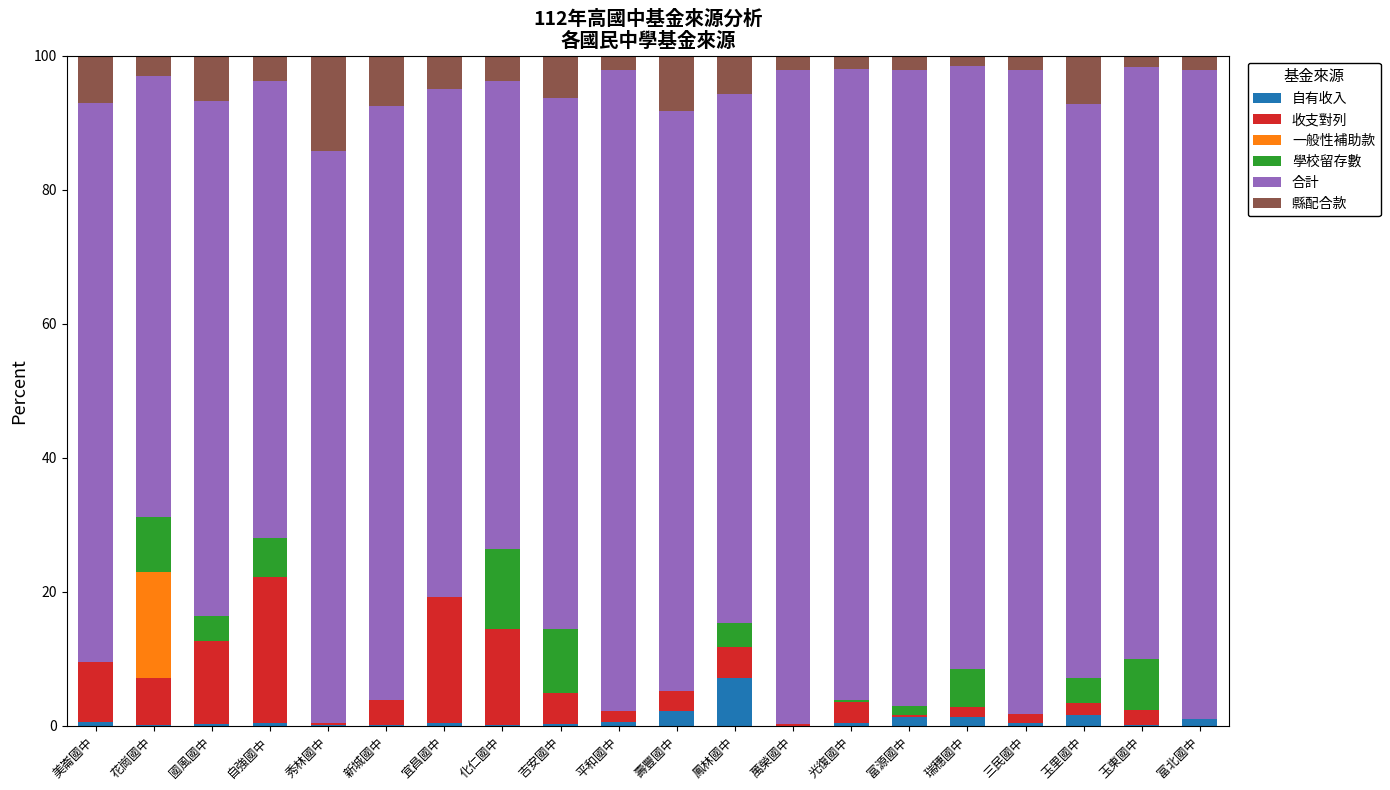

What is the sum of all 自有收入 values?

18.4